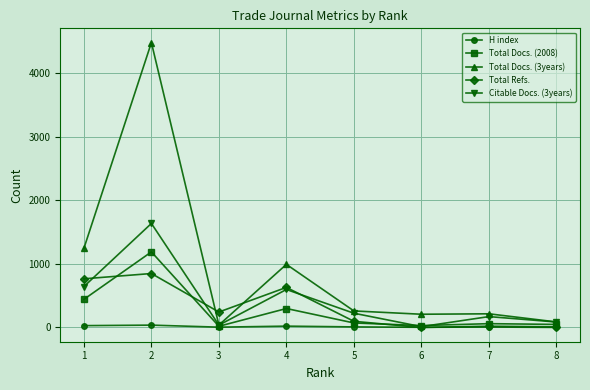

Which series has the largest total across all categories?

Total Docs. (3years)